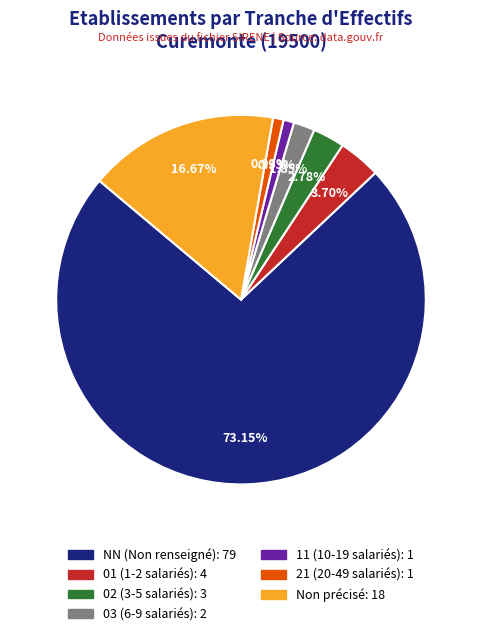

Does any single category account for the majority?

Yes